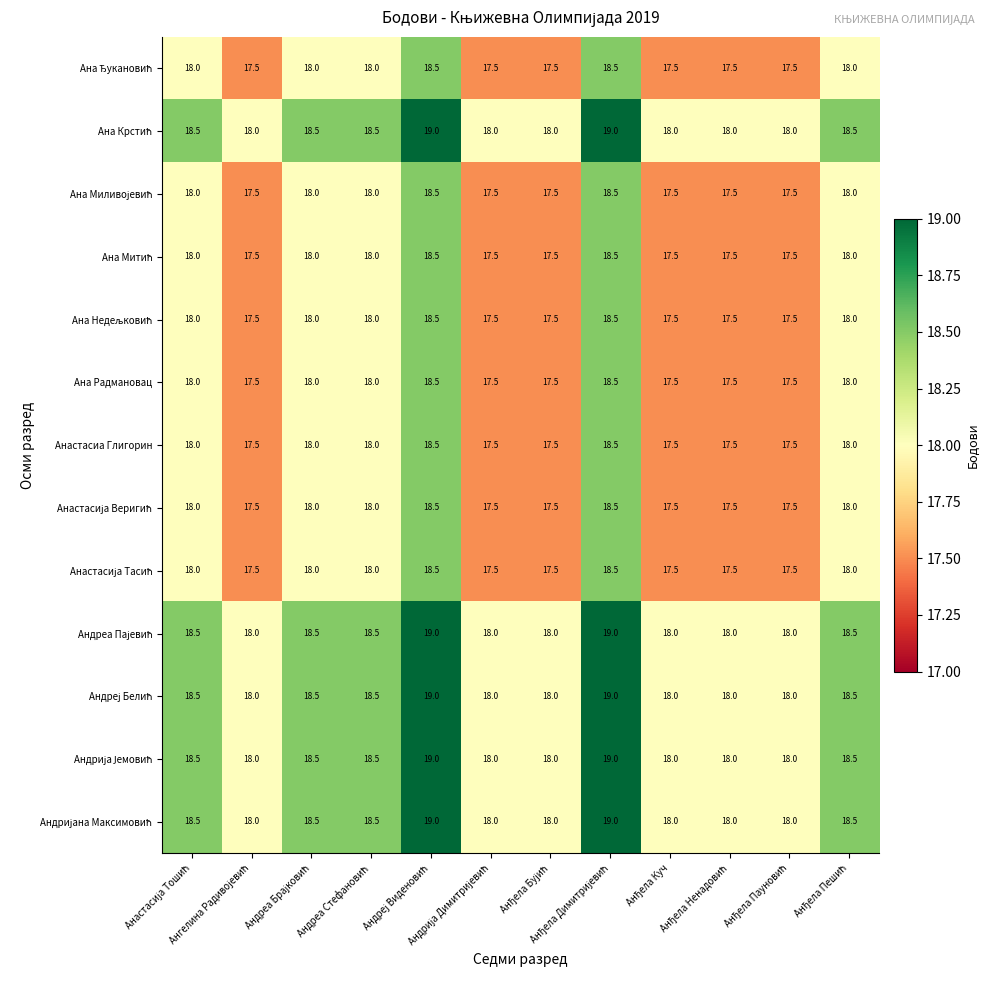

What is the average value of the Анастасиа Глигорин series?

17.8